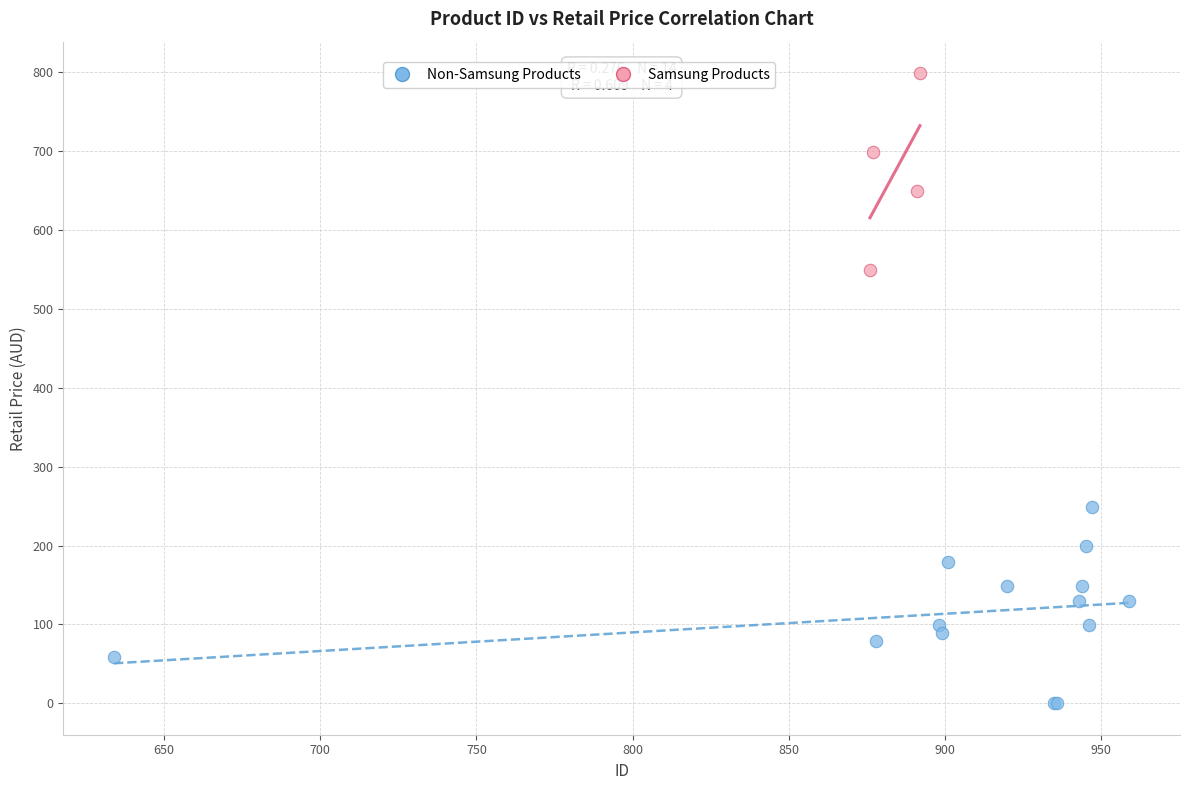

Which series reaches the minimum Y coordinate?

Non-Samsung Products